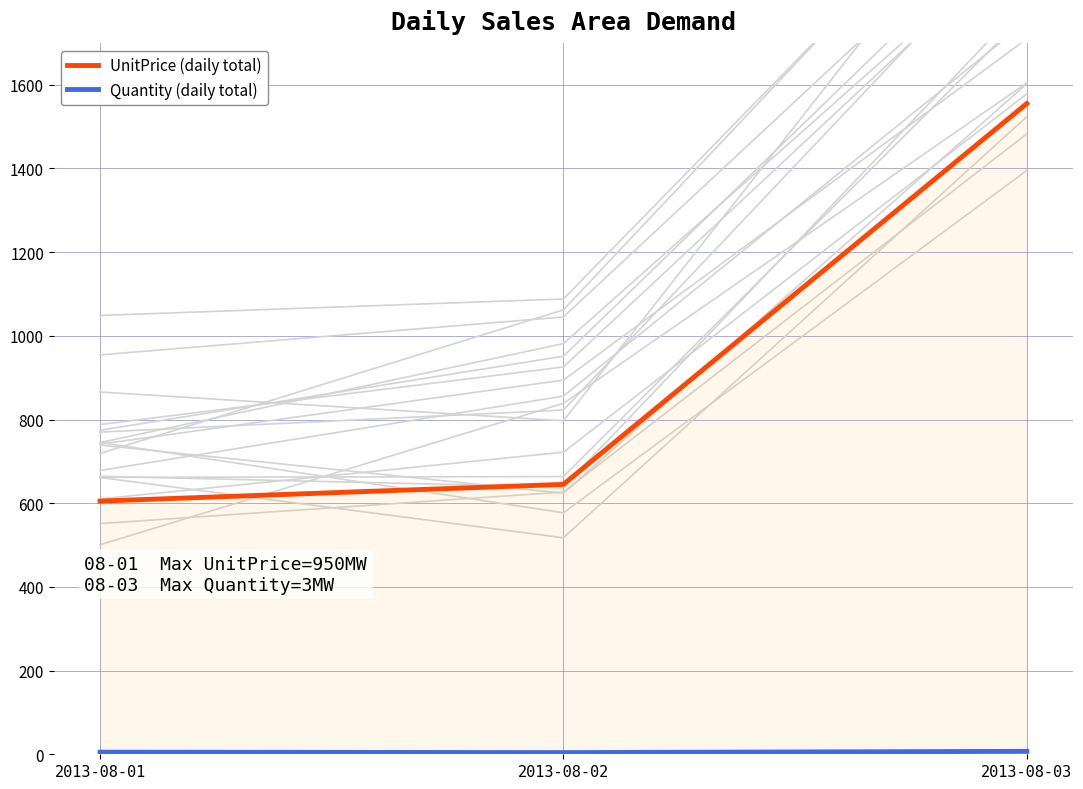

What is the total value across all series at 2013-08-02?

649